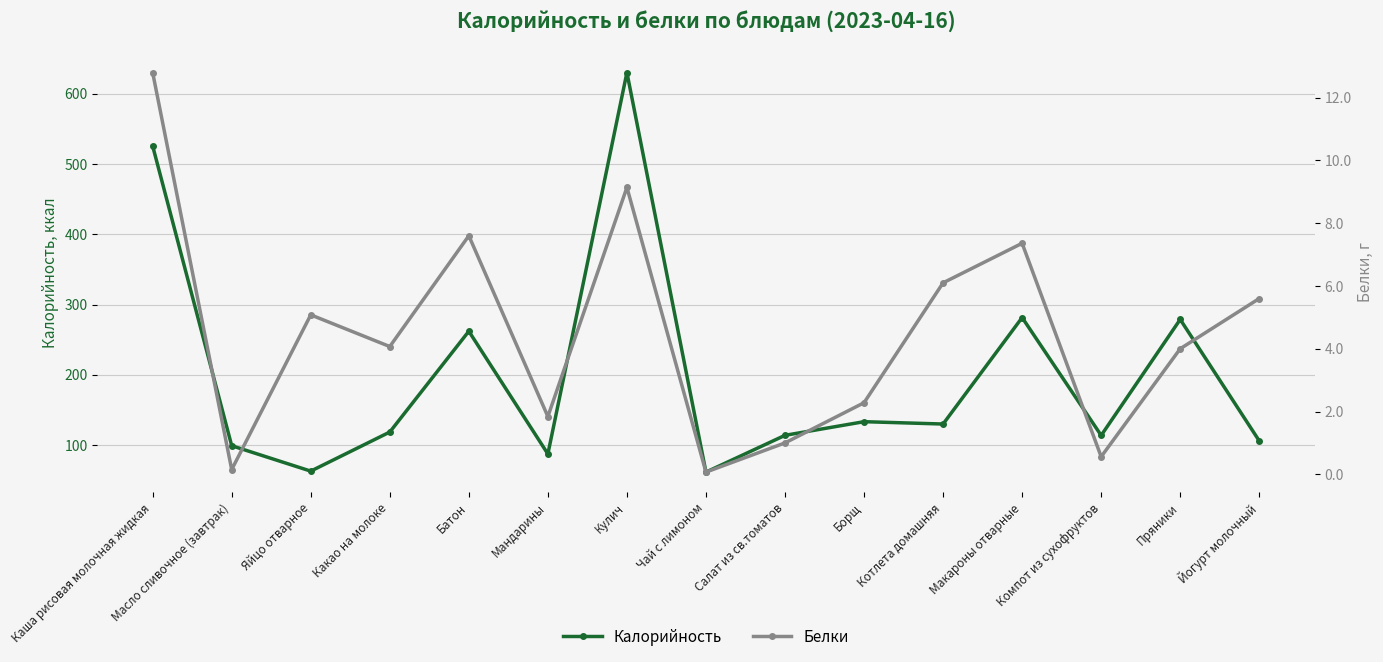

Reading left to right, extract all data points from this chart.

Калорийность: Каша рисовая молочная жидкая=525.5	Масло сливочное (завтрак)=99.2	Яйцо отварное=63.0	Какао на молоке=118.6	Батон=262.0	Мандарины=87.4	Кулич=630.0	Чай с лимоном=61.6	Салат из св.томатов=113.9	Борщ=133.3	Котлета домашняя=130.0	Макароны отварные=281.5	Компот из сухофруктов=113.8	Пряники=278.8	Йогурт молочный=106.0
Белки: Каша рисовая молочная жидкая=12.8	Масло сливочное (завтрак)=0.1	Яйцо отварное=5.1	Какао на молоке=4.1	Батон=7.6	Мандарины=1.8	Кулич=9.1	Чай с лимоном=0.1	Салат из св.томатов=1.0	Борщ=2.3	Котлета домашняя=6.1	Макароны отварные=7.4	Компот из сухофруктов=0.6	Пряники=4.0	Йогурт молочный=5.6